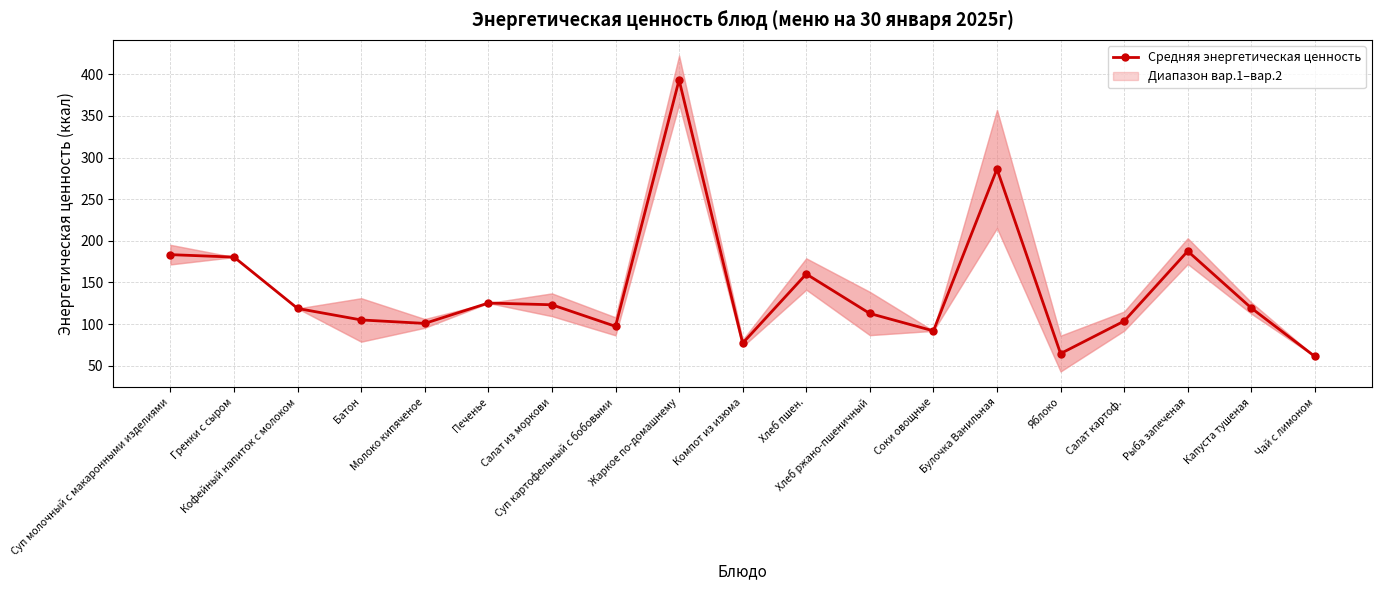

At which label does the data first exceed 118?

Суп молочный с макаронными изделиями